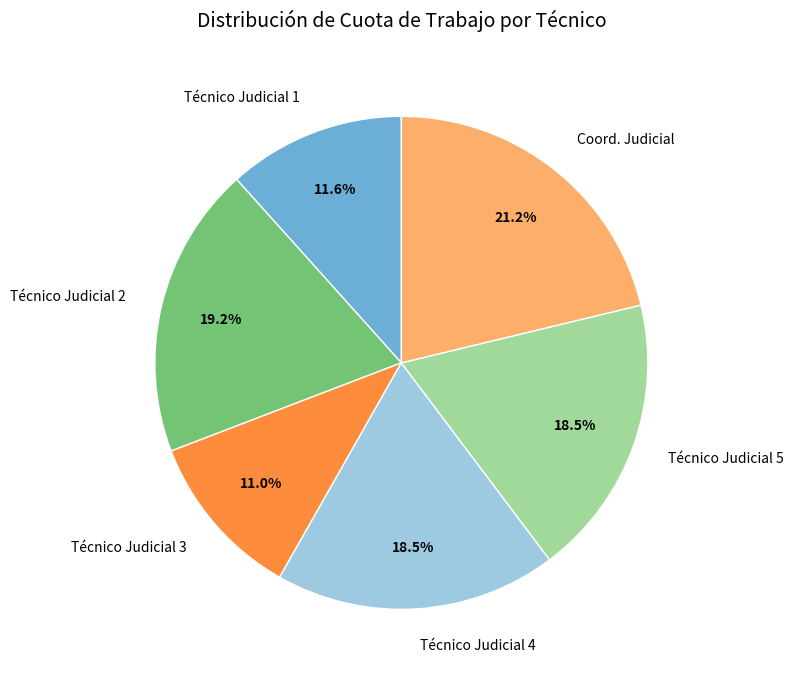

True or false: Técnico Judicial 3 accounts for 18% of the total.

False